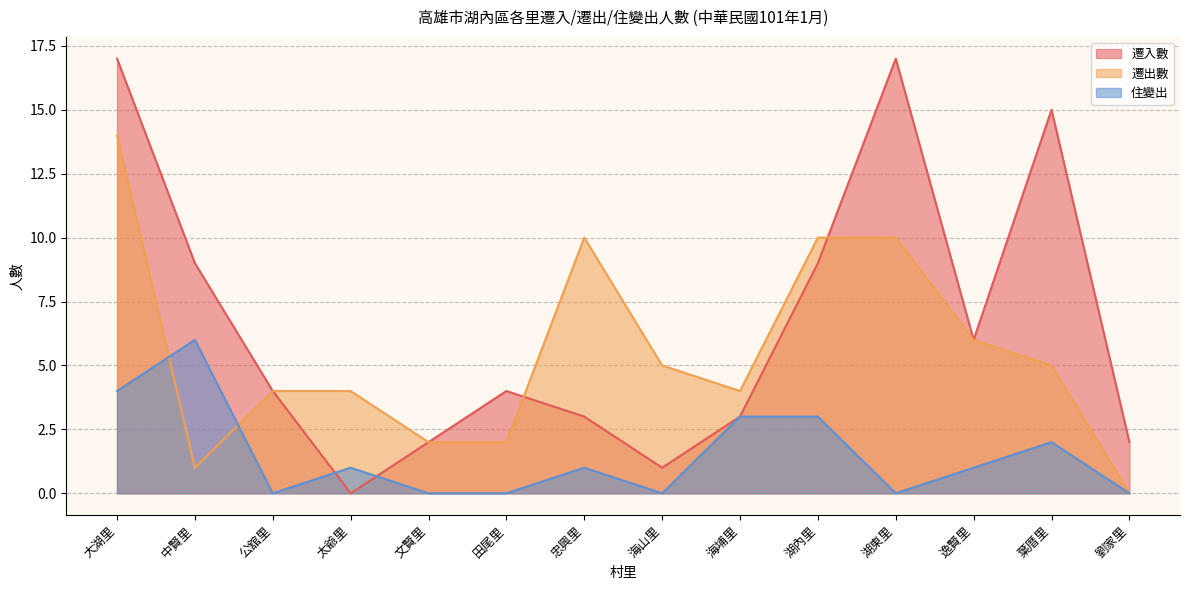

How many lines are shown in the chart?

3